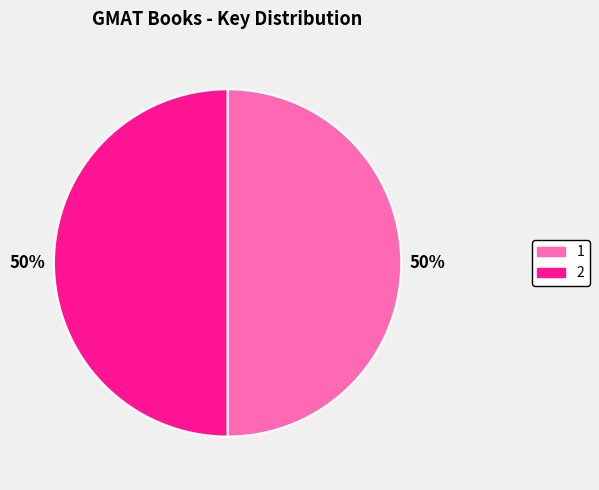

The 2 slice represents 56% of the pie. True or false?

False